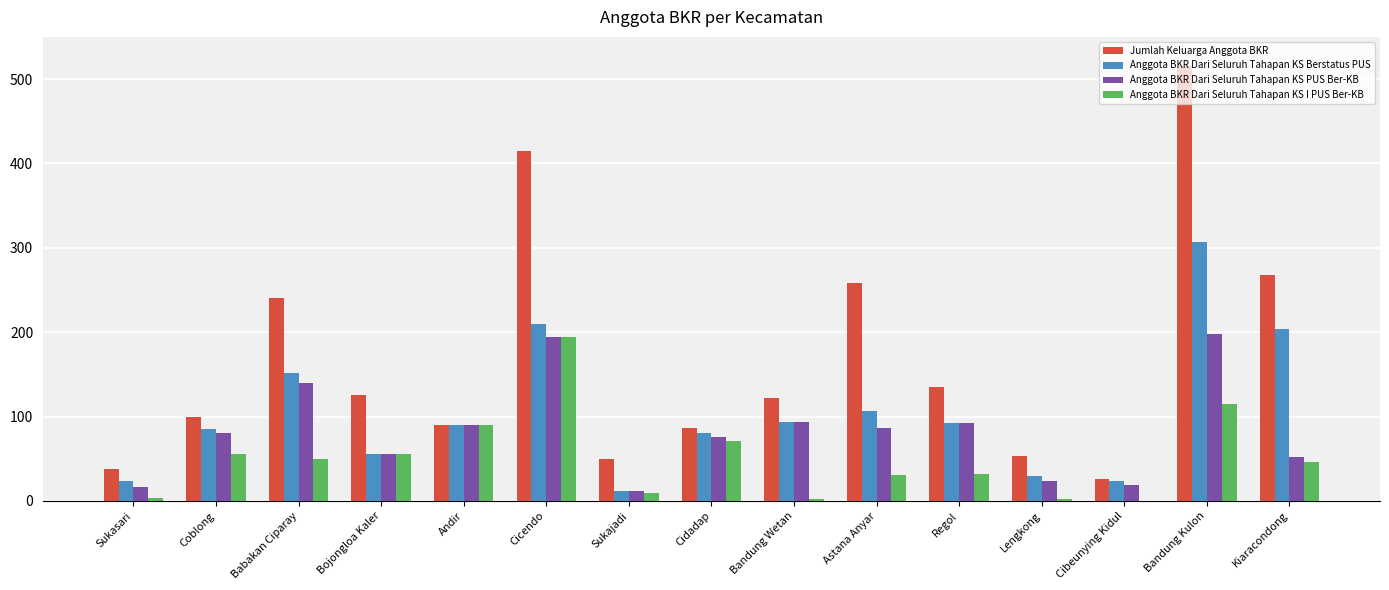

How many distinct data groups are displayed?

4